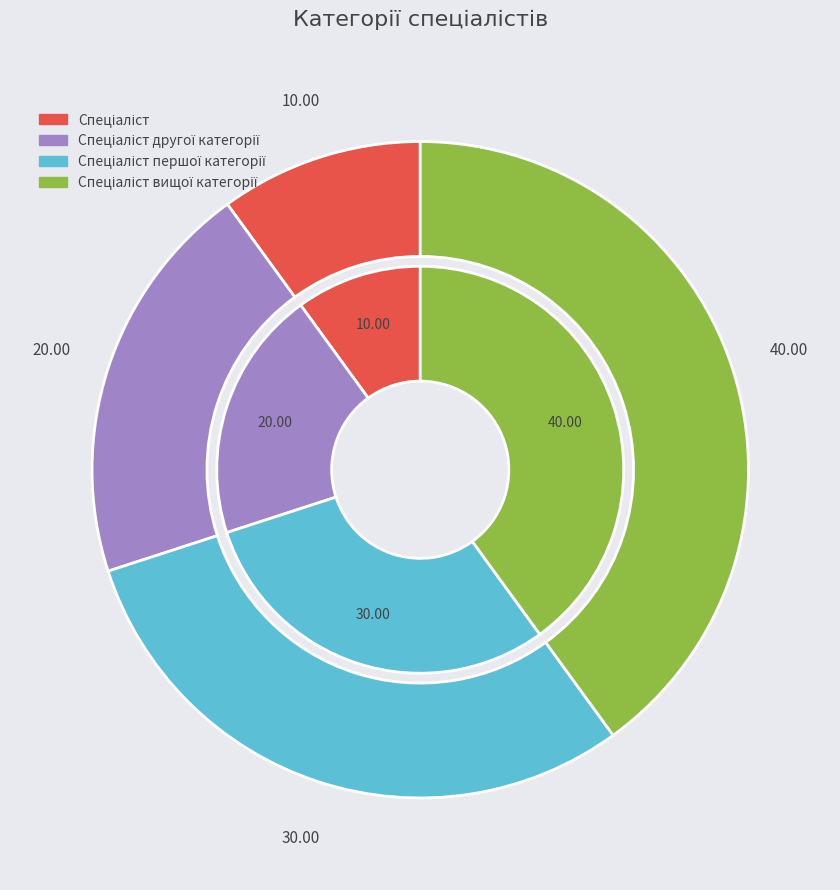

How much of the chart is everything except Спеціаліст першої категорії?

70.0%